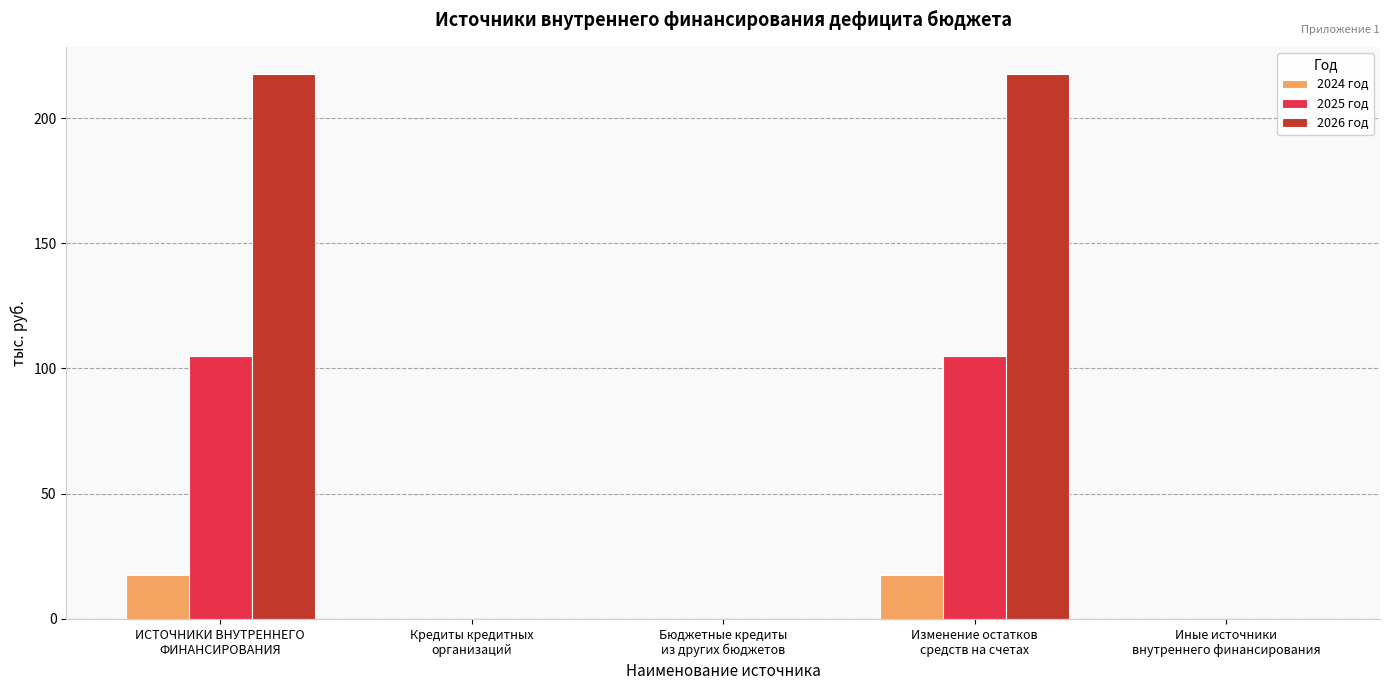

Which series has the largest range (max minus min)?

2026 год